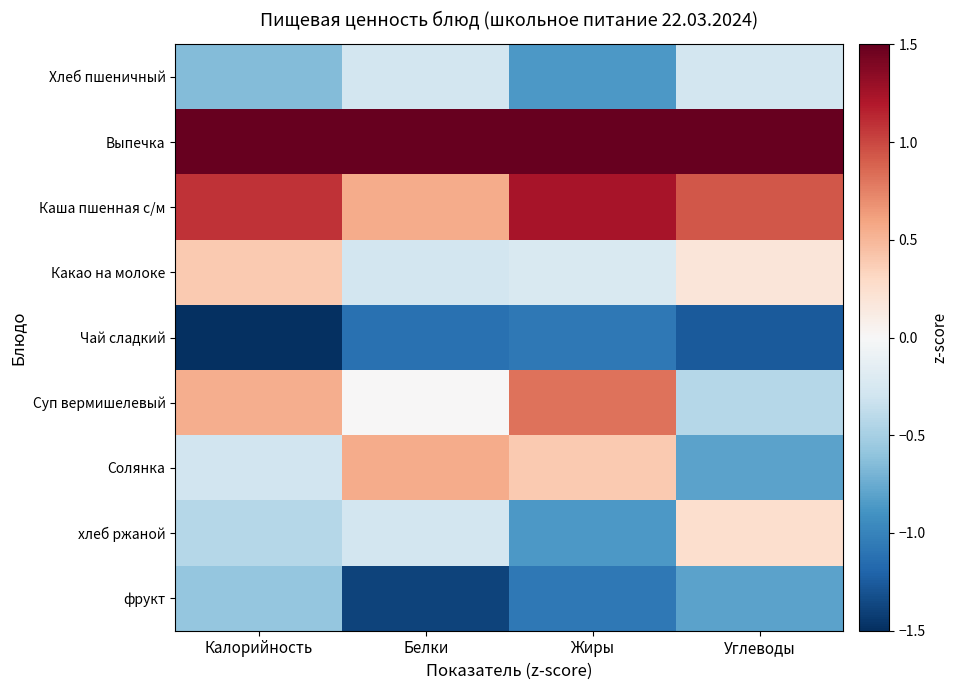

Reading left to right, extract all data points from this chart.

Хлеб пшеничный: Калорийность=-0.6	Белки=-0.3	Жиры=-0.9	Углеводы=-0.3
Выпечка: Калорийность=1.7	Белки=2.2	Жиры=1.7	Углеводы=2.2
Каша пшенная с/м: Калорийность=1.1	Белки=0.6	Жиры=1.2	Углеводы=0.9
Какао на молоке: Калорийность=0.4	Белки=-0.3	Жиры=-0.2	Углеводы=0.2
Чай сладкий: Калорийность=-1.8	Белки=-1.1	Жиры=-1.1	Углеводы=-1.3
Суп вермишелевый: Калорийность=0.5	Белки=0.0	Жиры=0.8	Углеводы=-0.4
Солянка: Калорийность=-0.3	Белки=0.6	Жиры=0.4	Углеводы=-0.8
хлеб ржаной: Калорийность=-0.4	Белки=-0.3	Жиры=-0.9	Углеводы=0.3
фрукт: Калорийность=-0.6	Белки=-1.4	Жиры=-1.1	Углеводы=-0.8